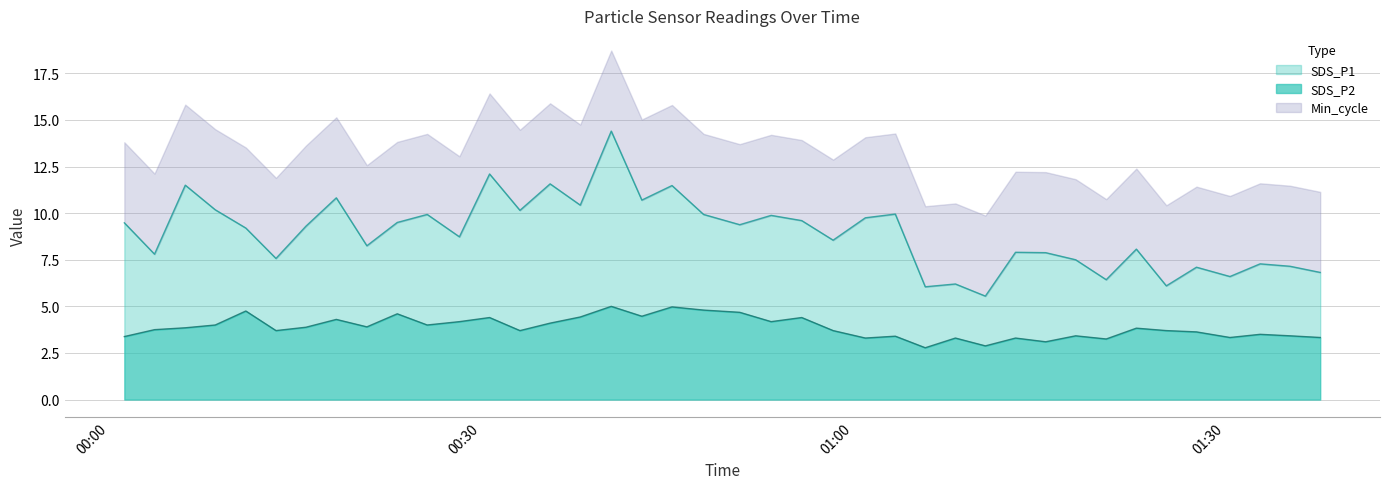

True or false: SDS_P2 and SDS_P1 cross at least once.

False